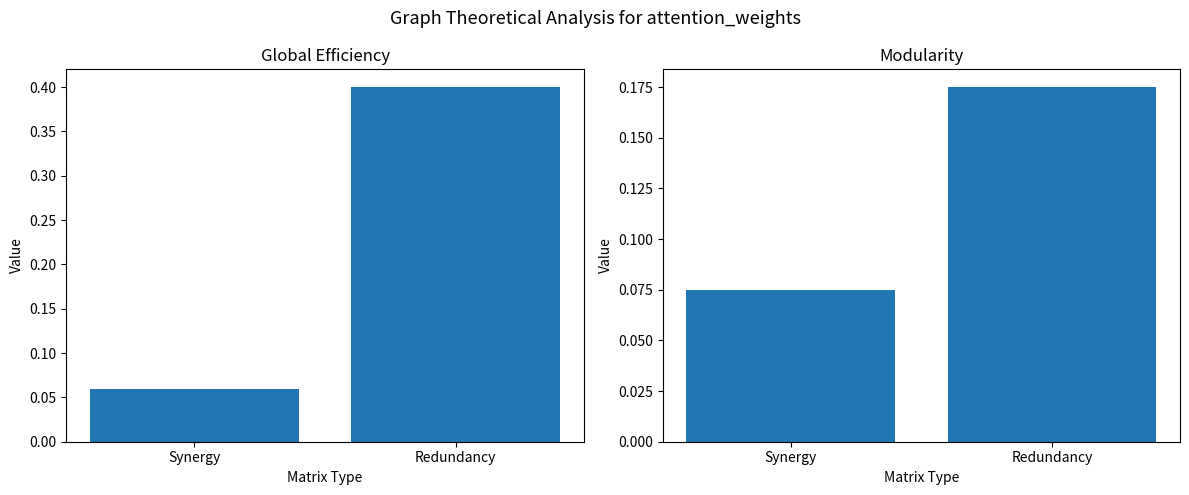

What is the value of the Global Efficiency bar at the 2nd from the left?

0.4